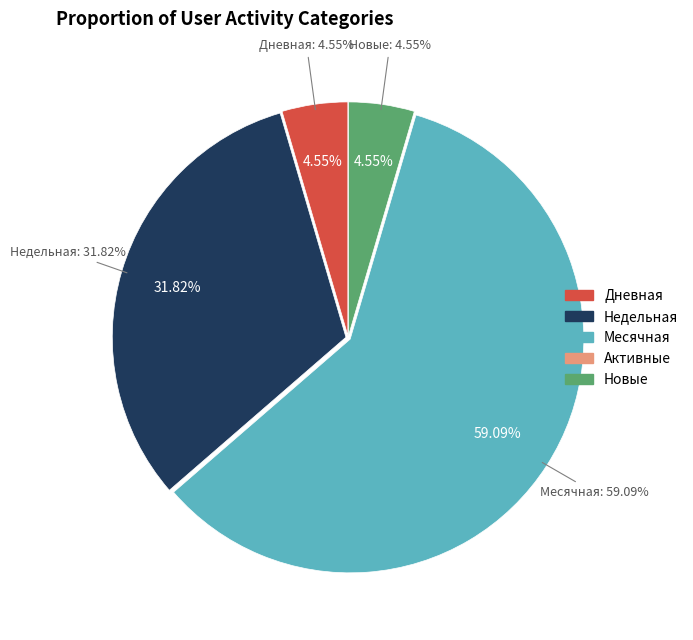

Is the sum of Новые and Недельная greater than half?

No